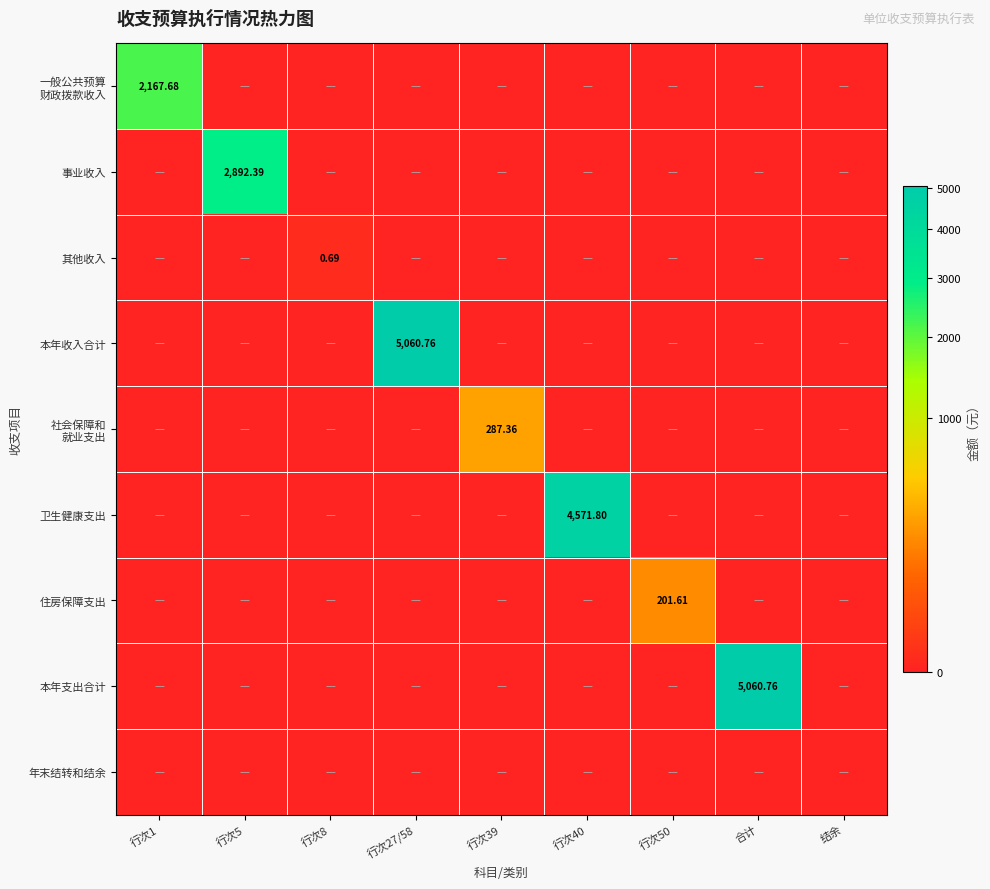

What is the sum of all 事业收入 values?

2892.5